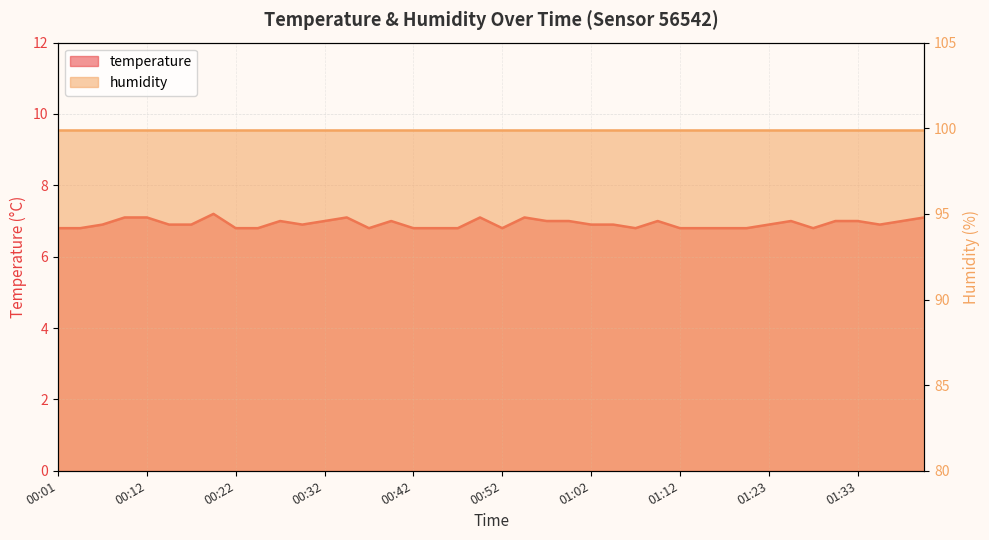

Is it true that the value at 01:10 is 1.8?

False